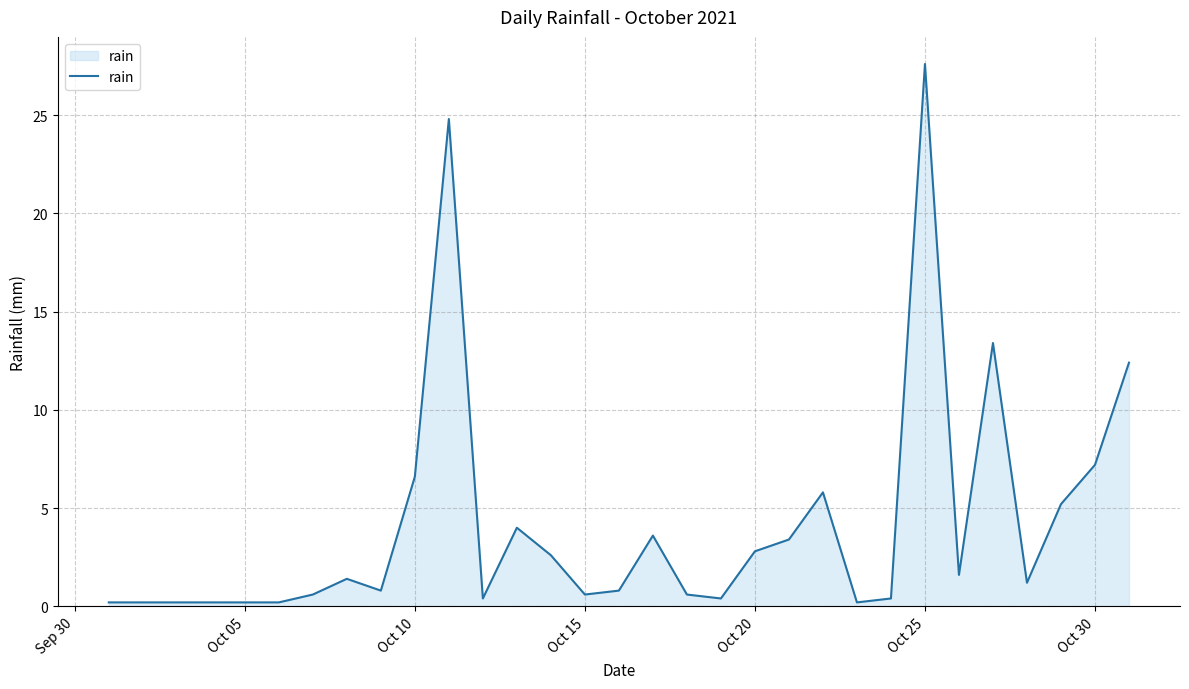

How many values are below 1?

15